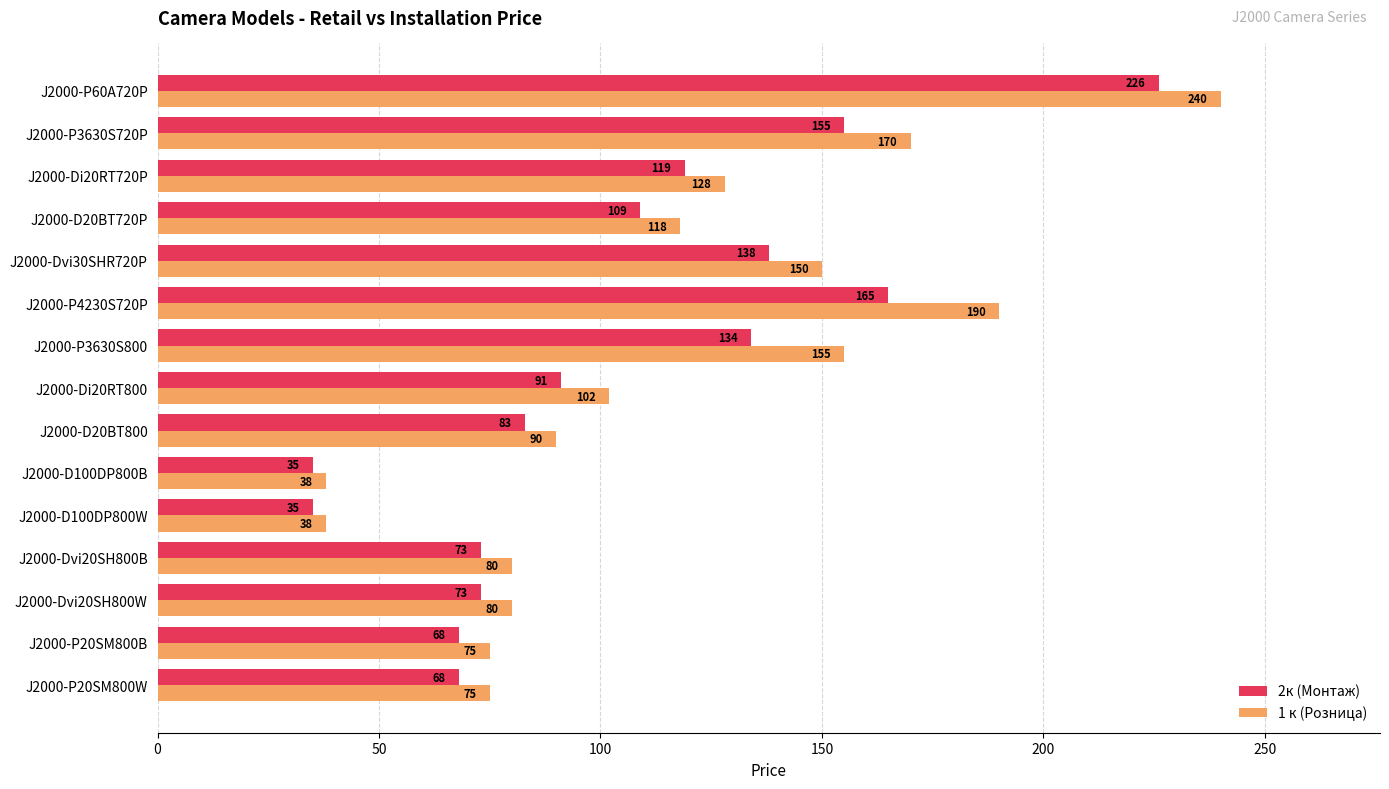

The 2к (Монтаж) series shows 49 at J2000-Di20RT800. True or false?

False